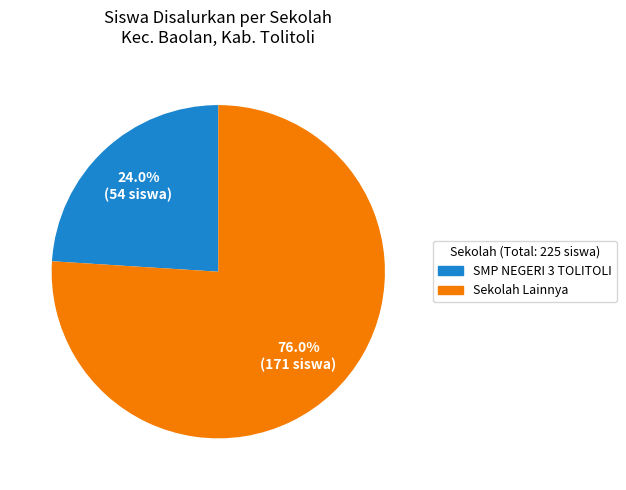

Count the number of slices in the pie.

2